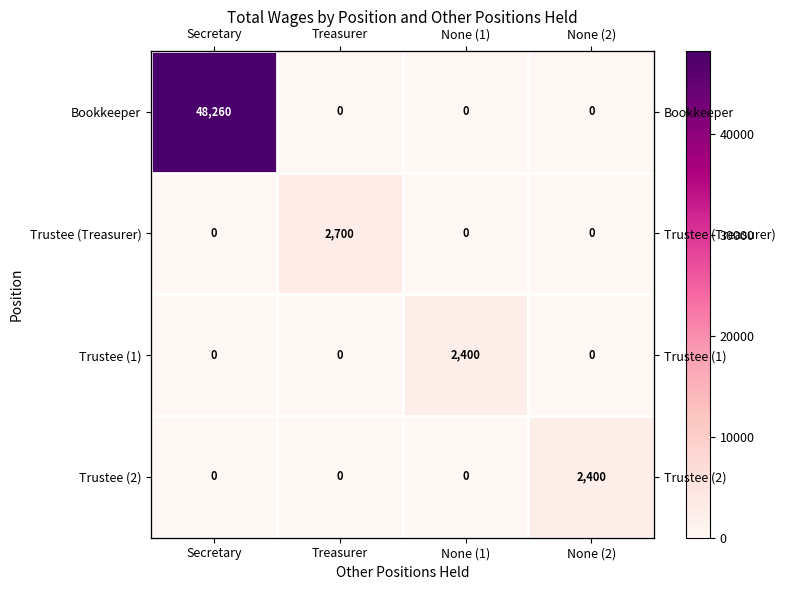

What is the maximum value for Trustee (Treasurer)?

2700